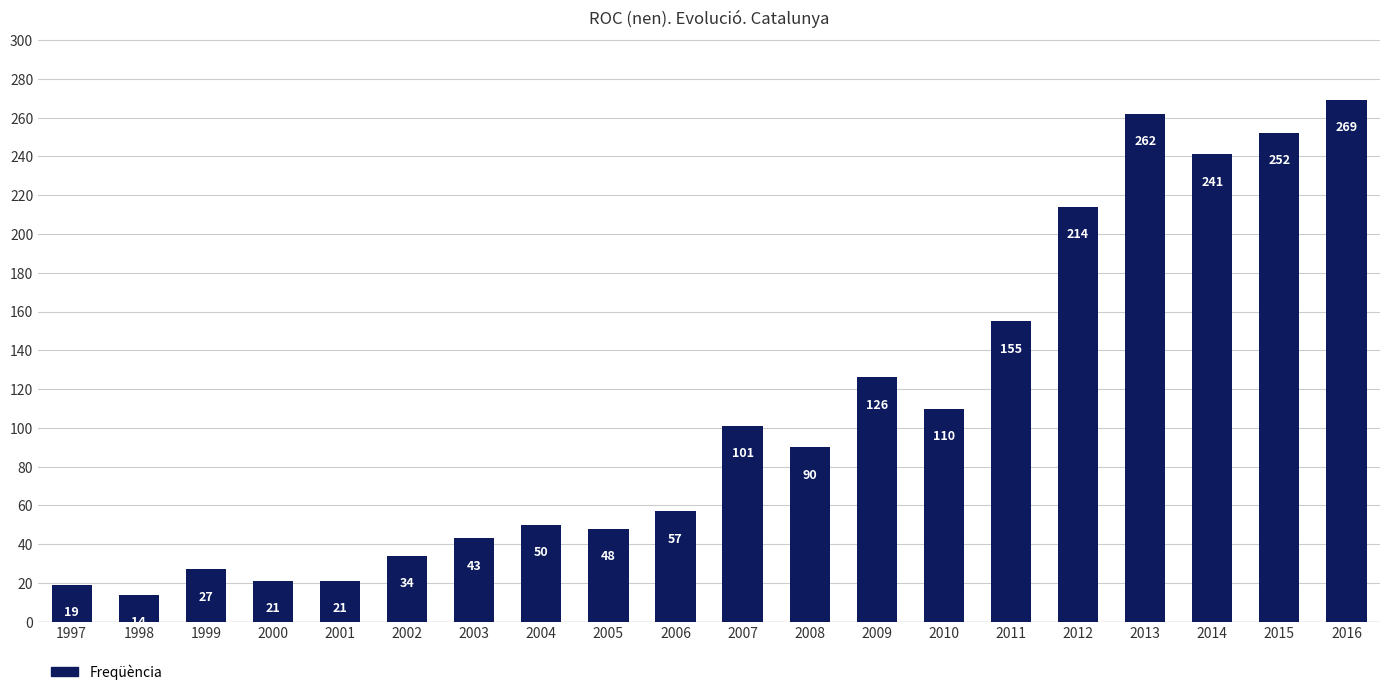

What is the value of the 18th bar from the left?

241